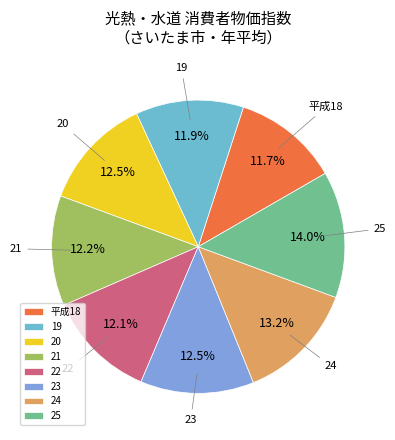

How many segments does this pie chart have?

8